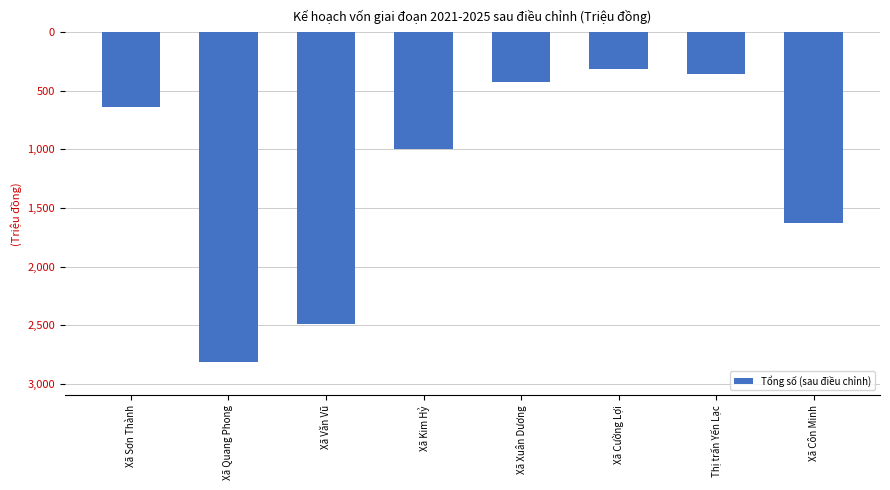

Which label corresponds to the largest value in the chart?

Xã Cường Lợi